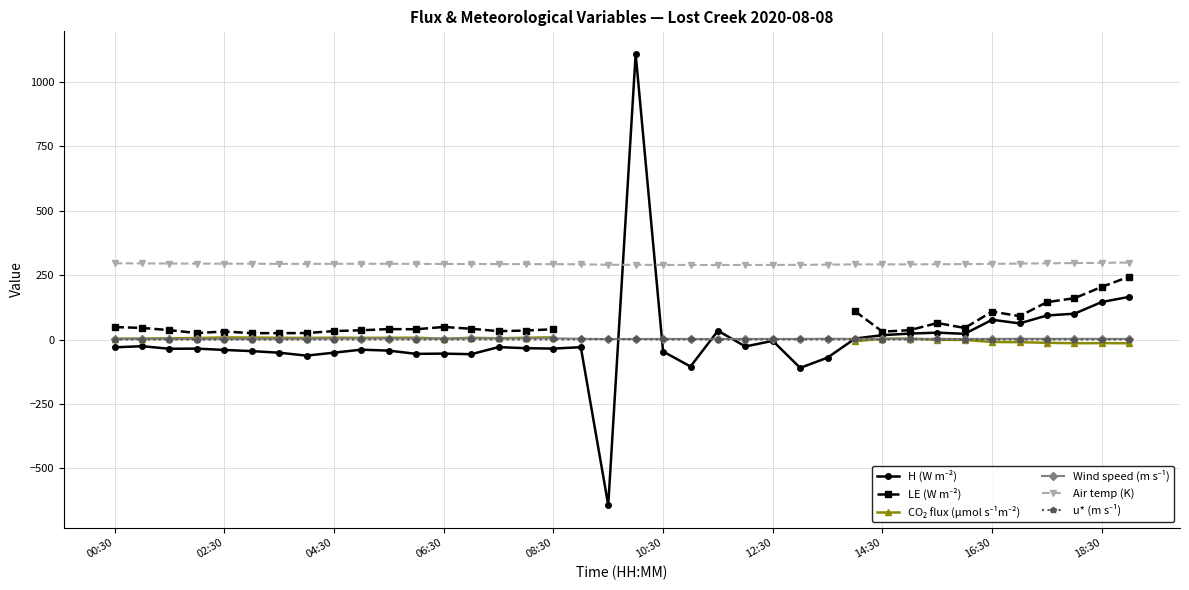

True or false: u* (m s⁻¹) and LE (W m⁻²) cross at least once.

False